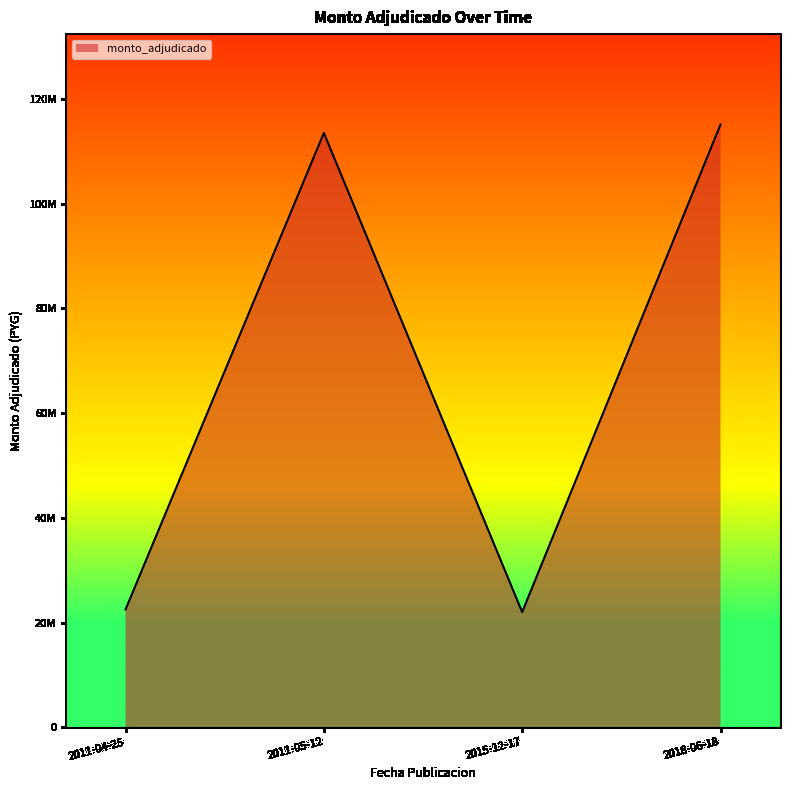

List the labels in order of value, smallest first.

2015-12-17, 2011-04-25, 2011-05-12, 2018-06-18